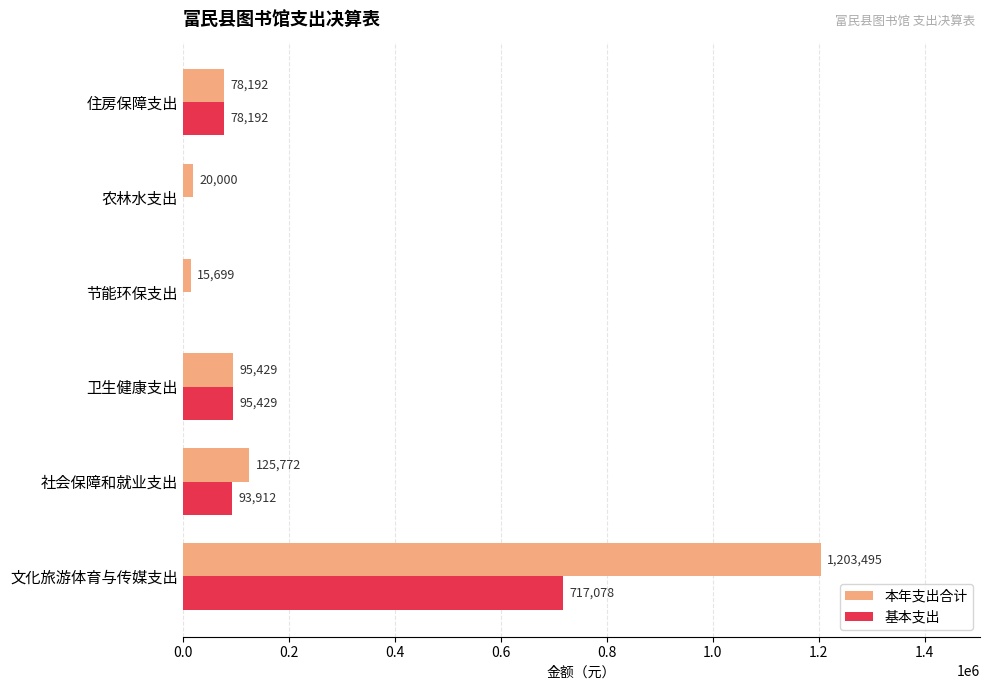

How many series are shown in this chart?

2